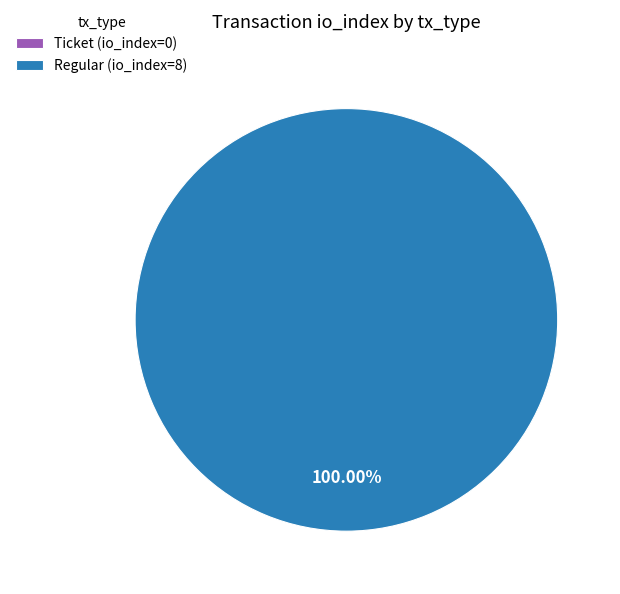

Count the number of slices in the pie.

2